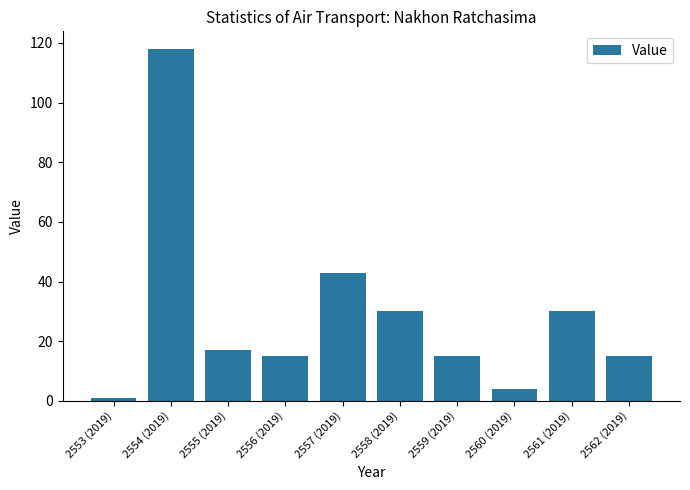

What is the difference between the second highest and second lowest values?

39